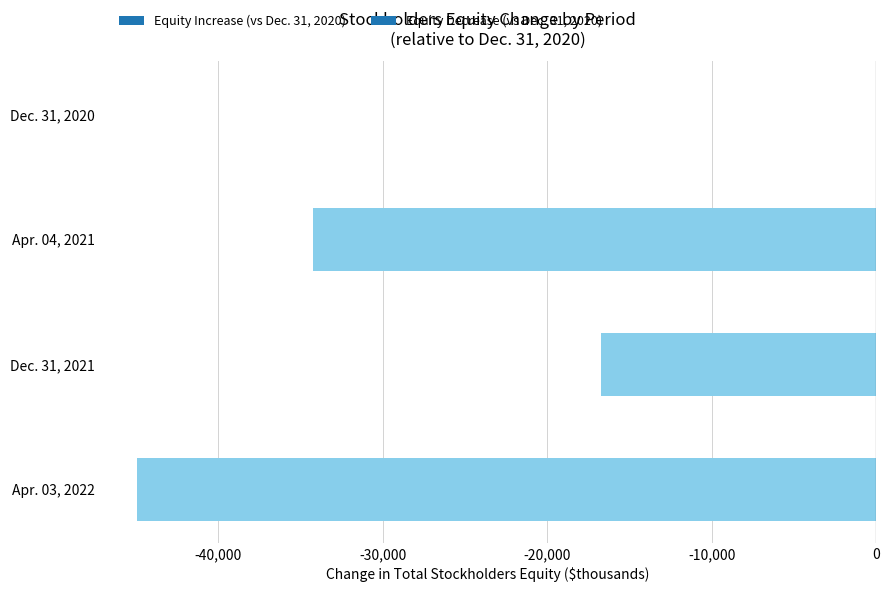

Which category has the highest value across all series?

Dec. 31, 2020